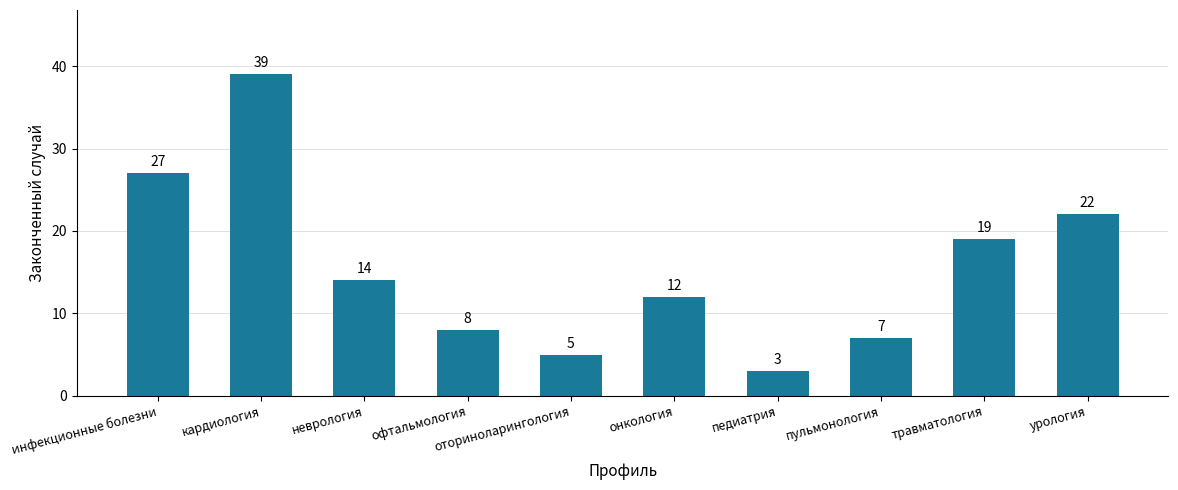

Is it true that the value at кардиология is 39?

True